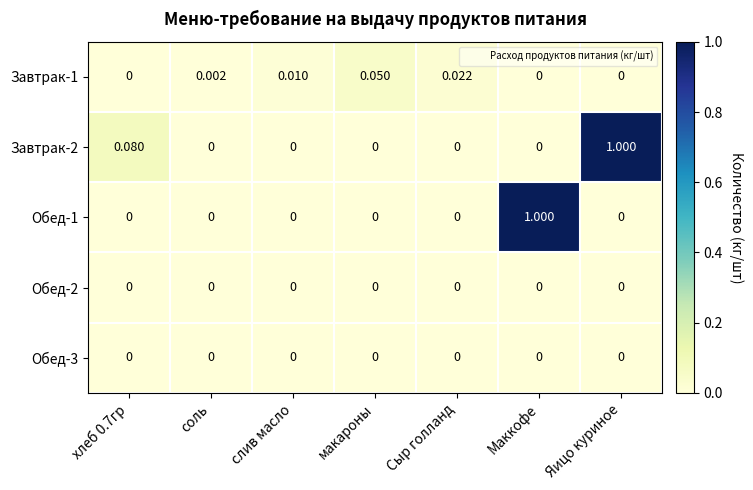

Which series has the largest total across all categories?

Завтрак-2